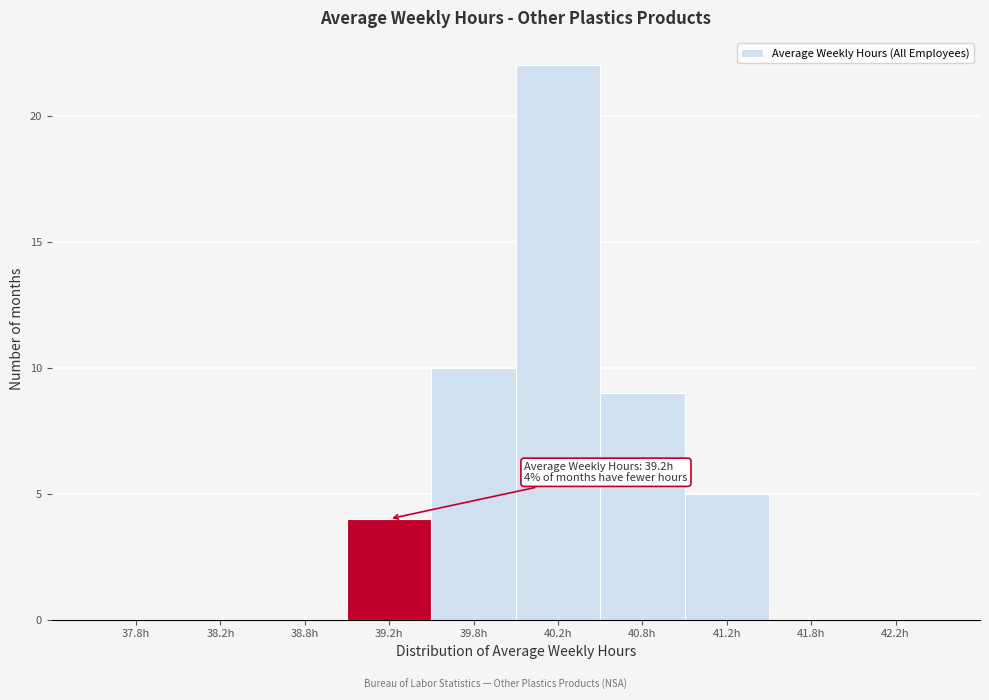

Which range on the x-axis has the tallest bar?

40.0 to 40.5